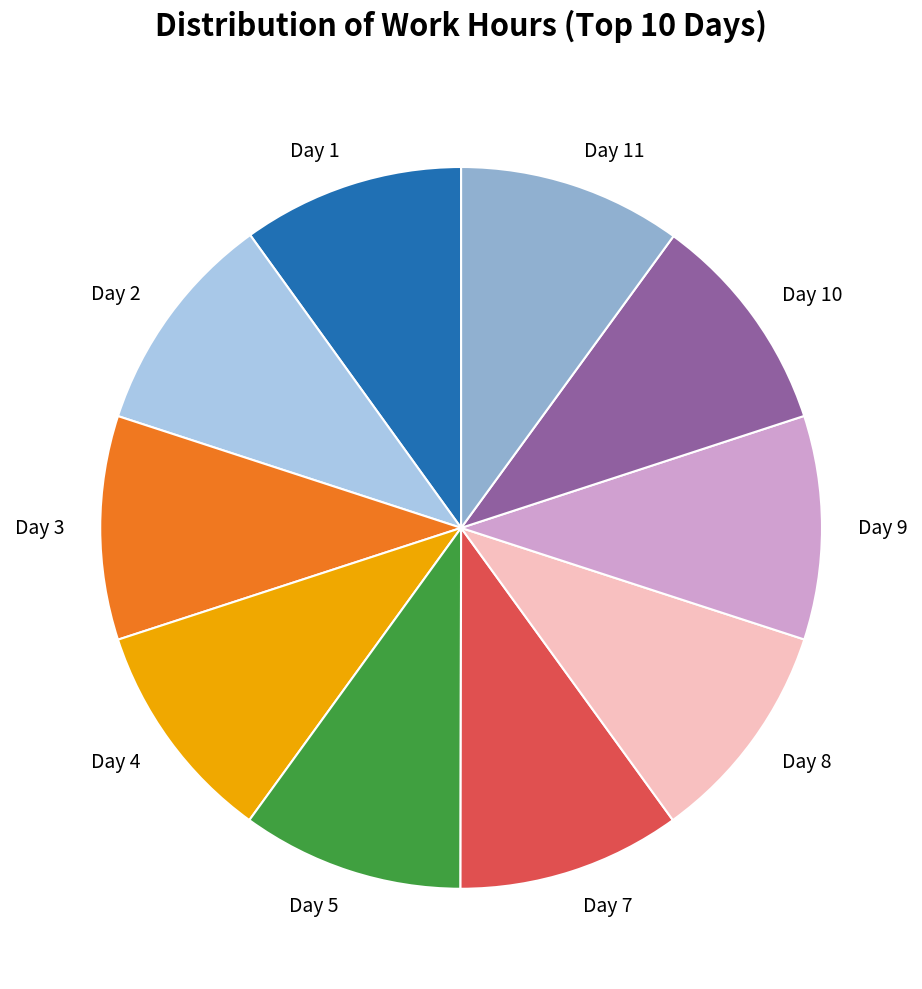

Combined, do Day 7 and Day 10 account for over 50%?

No